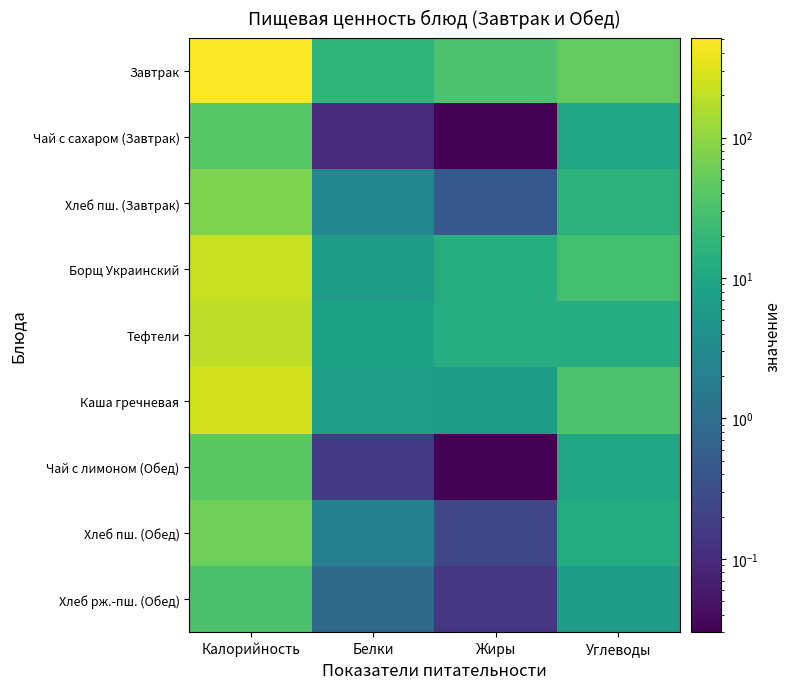

Which category has the lowest value across all series?

Жиры